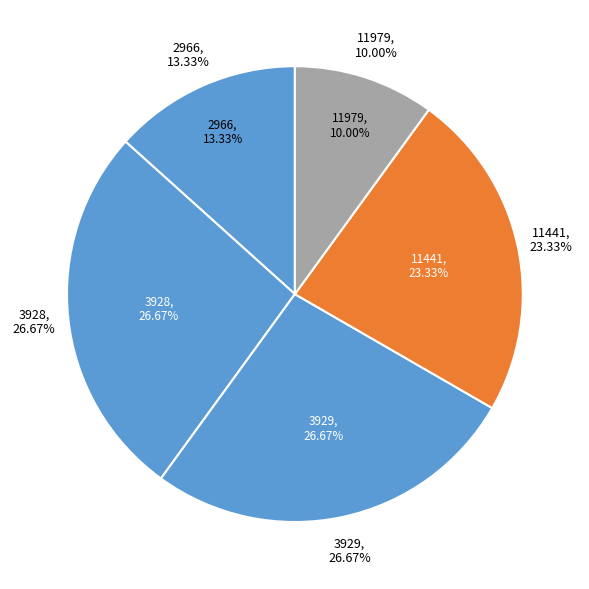

True or false: 11441 accounts for 37% of the total.

False